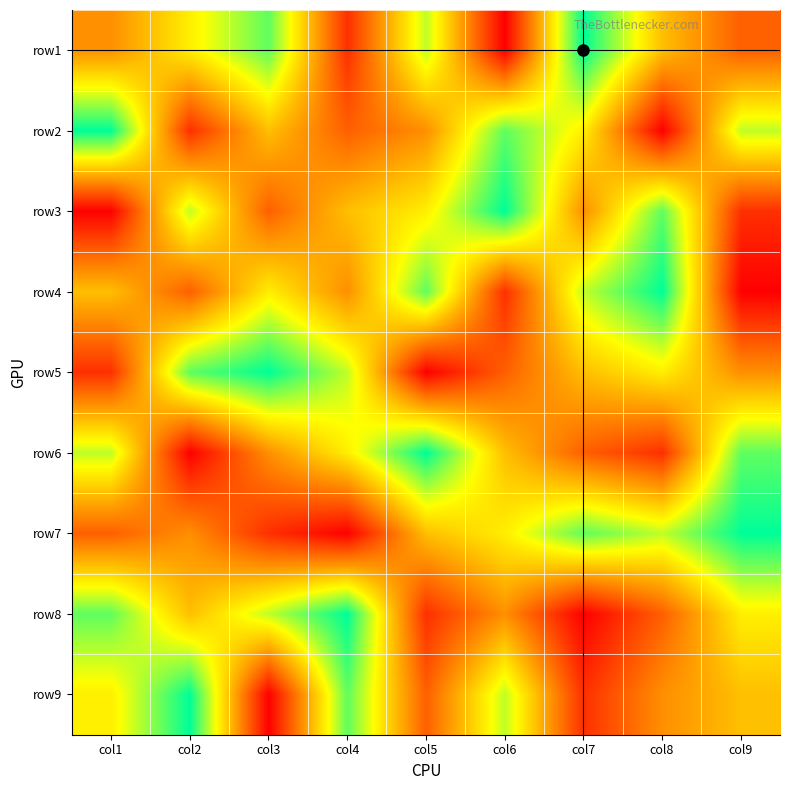

What is the total value across all series at col1?

45